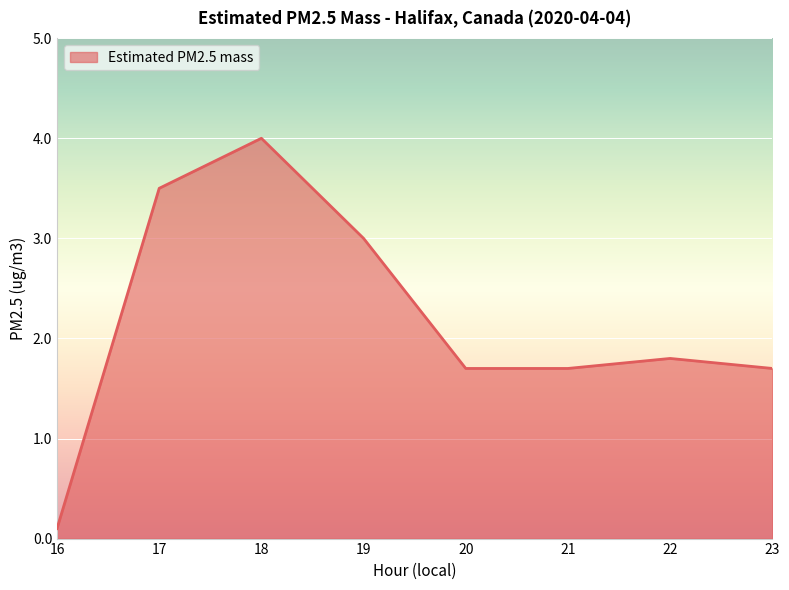

What is the sum of the values at 18 and 22?

5.8